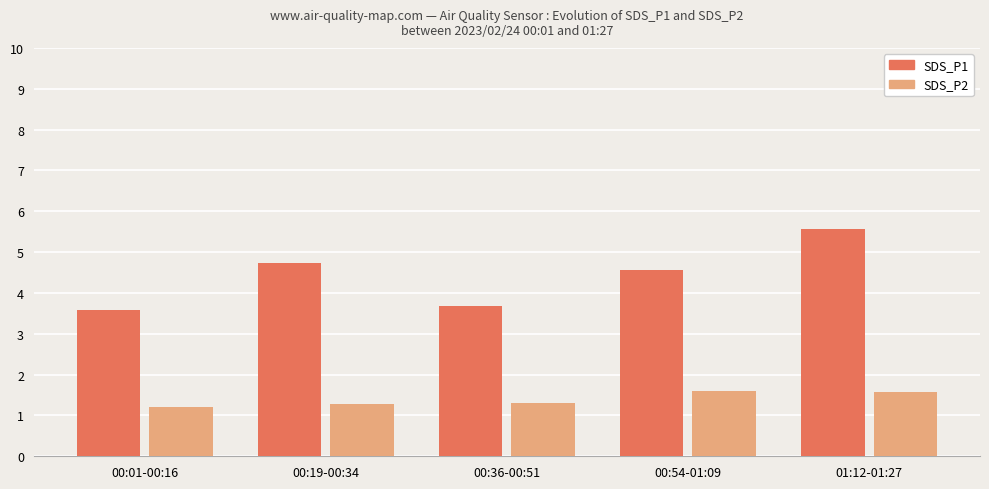

Which series has the largest total across all categories?

SDS_P1